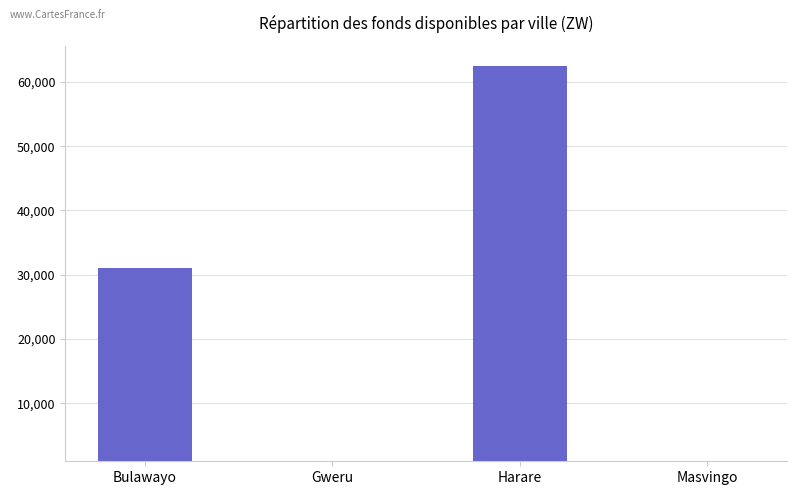

What is the change in value from Bulawayo to Harare?

+31419.2